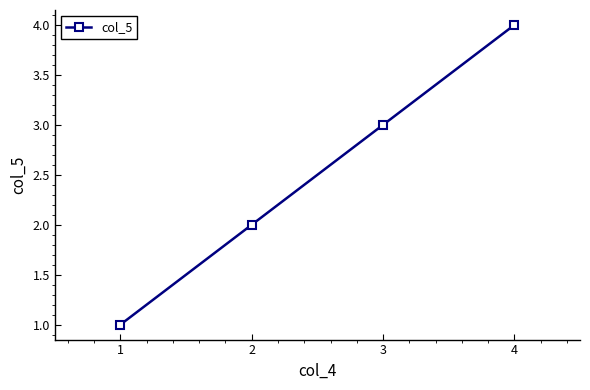

Count the number of categories in the chart.

4